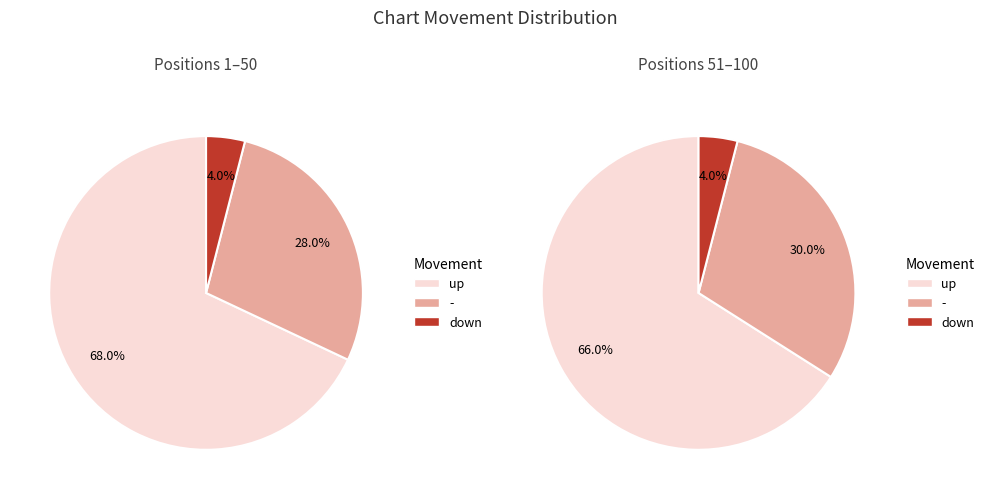

How much of the chart is everything except up?

33.0%